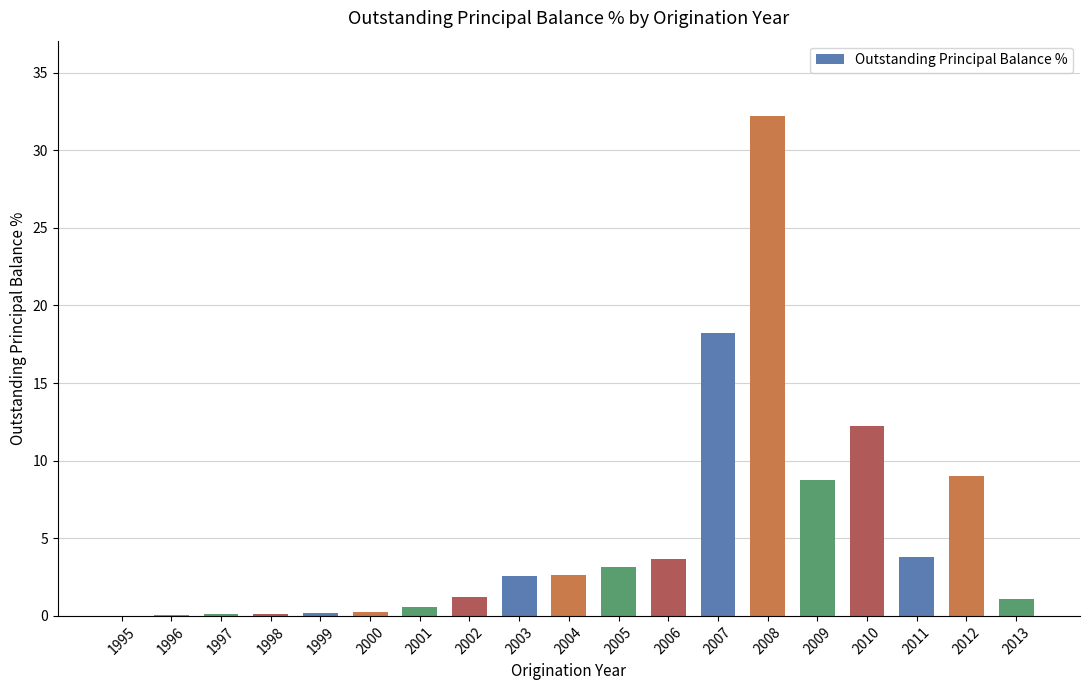

The value at 2003 is 2.6. True or false?

True